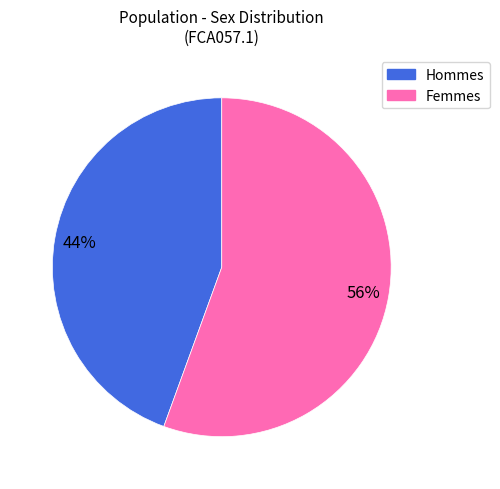

Is there a majority slice in this chart?

Yes